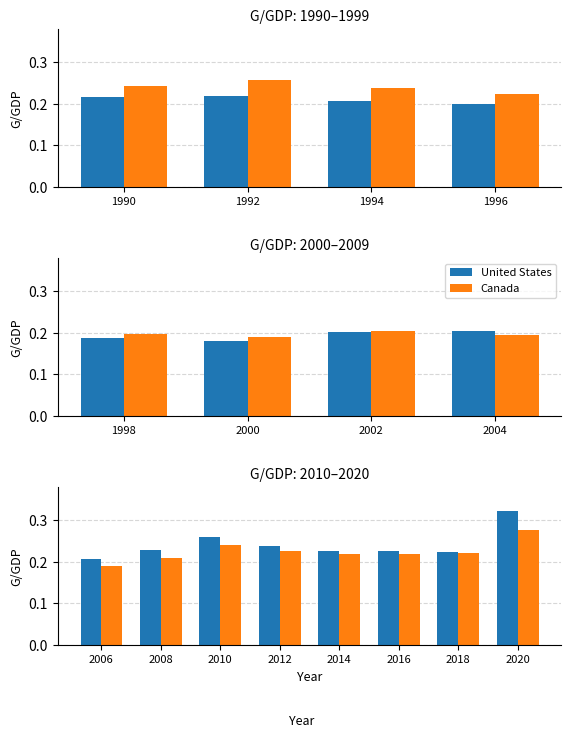

The Canada series shows 0.2 at 2014. True or false?

True